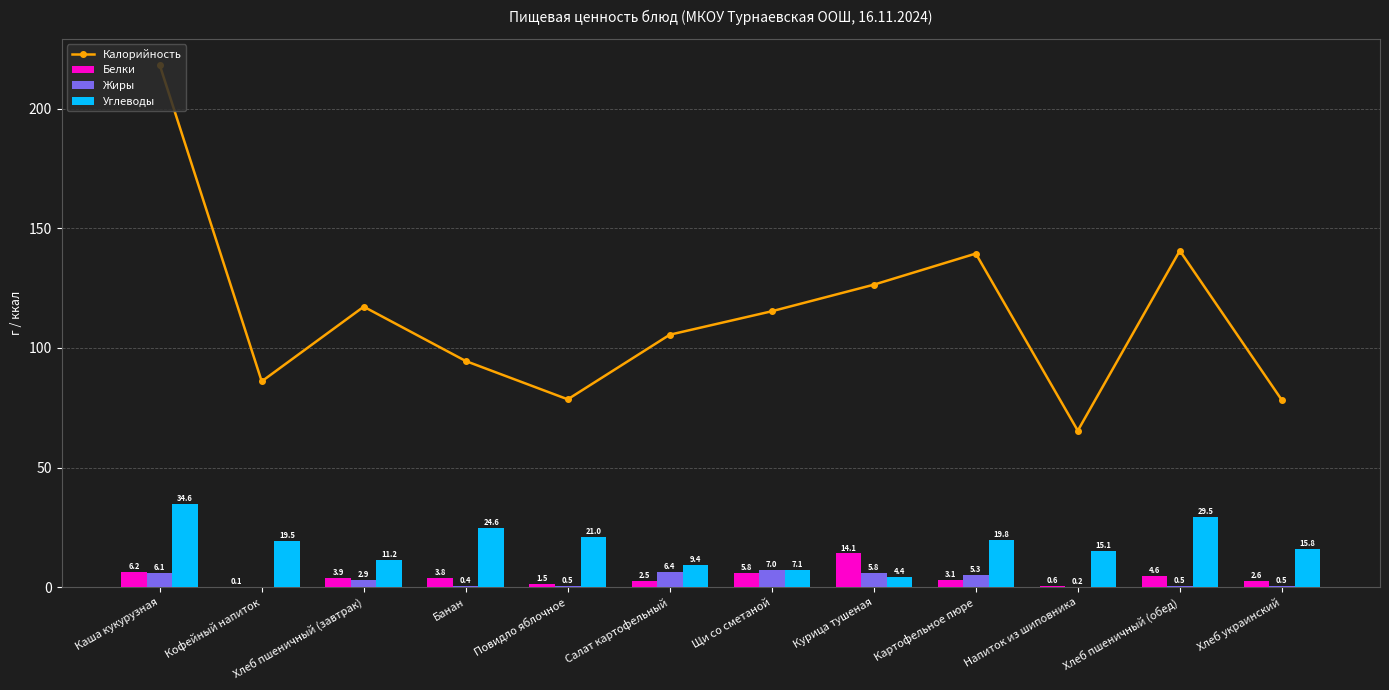

Reading left to right, what are all the values shown in this chart?

Калорийность: Каша кукурузная=218.2	Кофейный напиток=86.0	Хлеб пшеничный (завтрак)=117.2	Банан=94.5	Повидло яблочное=78.5	Салат картофельный=105.5	Щи со сметаной=115.3	Курица тушеная=126.4	Картофельное пюре=139.4	Напиток из шиповника=65.4	Хлеб пшеничный (обед)=140.6	Хлеб украинский=78.2
Белки: Каша кукурузная=6.2	Кофейный напиток=0.1	Хлеб пшеничный (завтрак)=3.9	Банан=3.8	Повидло яблочное=1.5	Салат картофельный=2.5	Щи со сметаной=5.8	Курица тушеная=14.1	Картофельное пюре=3.1	Напиток из шиповника=0.6	Хлеб пшеничный (обед)=4.6	Хлеб украинский=2.6
Жиры: Каша кукурузная=6.1	Кофейный напиток=0.0	Хлеб пшеничный (завтрак)=2.9	Банан=0.4	Повидло яблочное=0.5	Салат картофельный=6.4	Щи со сметаной=7.0	Курица тушеная=5.8	Картофельное пюре=5.3	Напиток из шиповника=0.2	Хлеб пшеничный (обед)=0.5	Хлеб украинский=0.5
Углеводы: Каша кукурузная=34.6	Кофейный напиток=19.5	Хлеб пшеничный (завтрак)=11.2	Банан=24.6	Повидло яблочное=21.0	Салат картофельный=9.4	Щи со сметаной=7.1	Курица тушеная=4.4	Картофельное пюре=19.8	Напиток из шиповника=15.1	Хлеб пшеничный (обед)=29.5	Хлеб украинский=15.8